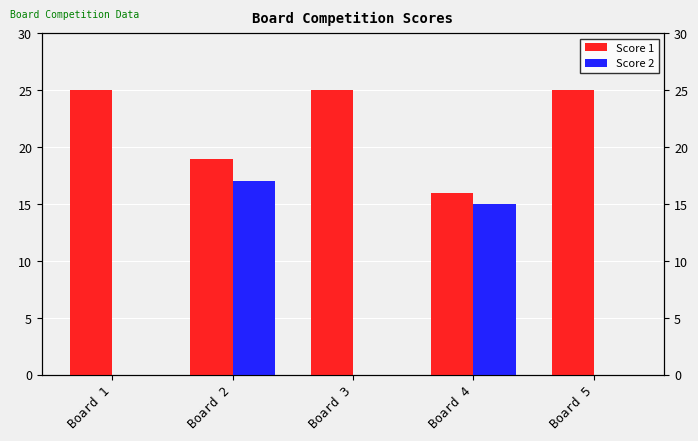

What is the sum of all Score 2 values?

32